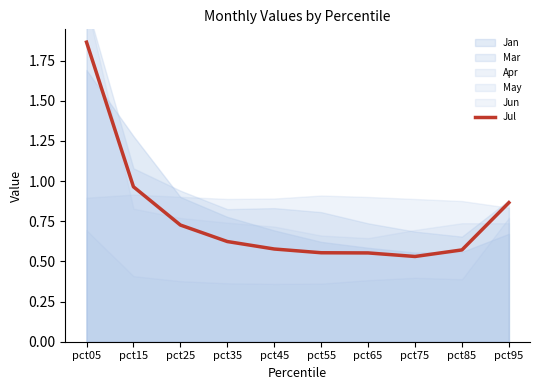

The value at pct35 is 0.4. True or false?

False